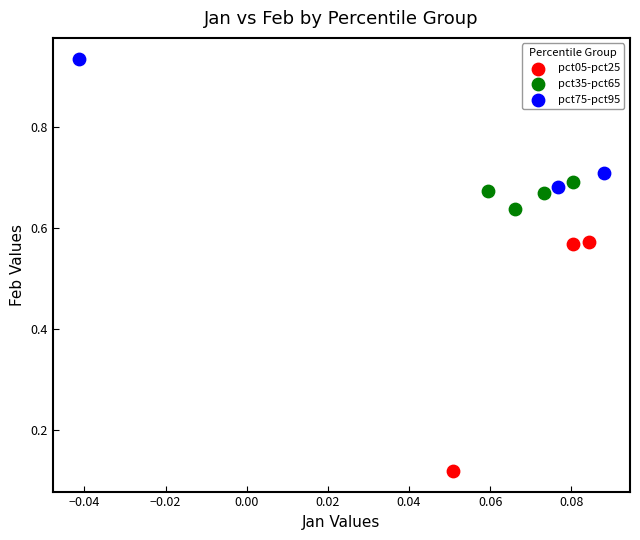

Which series contains the highest Y value?

pct75-pct95